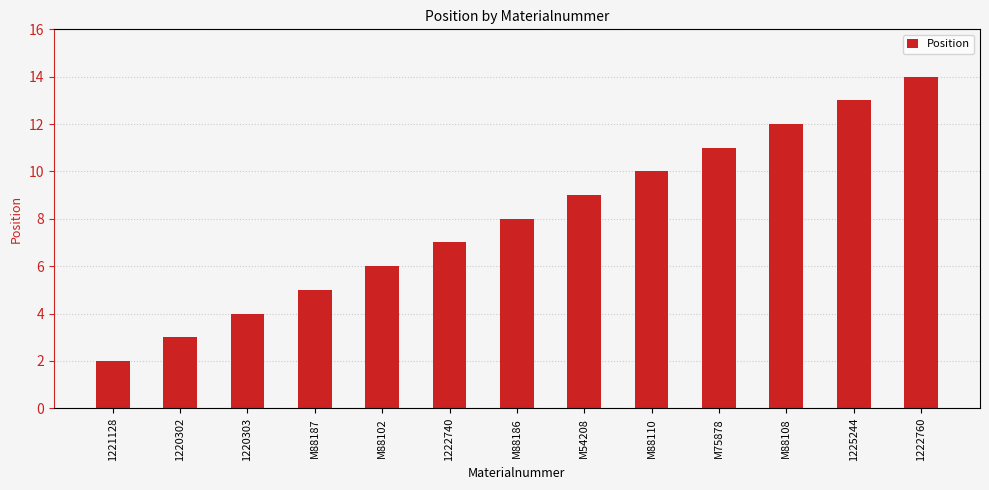

Does the chart contain stacked bars?

No